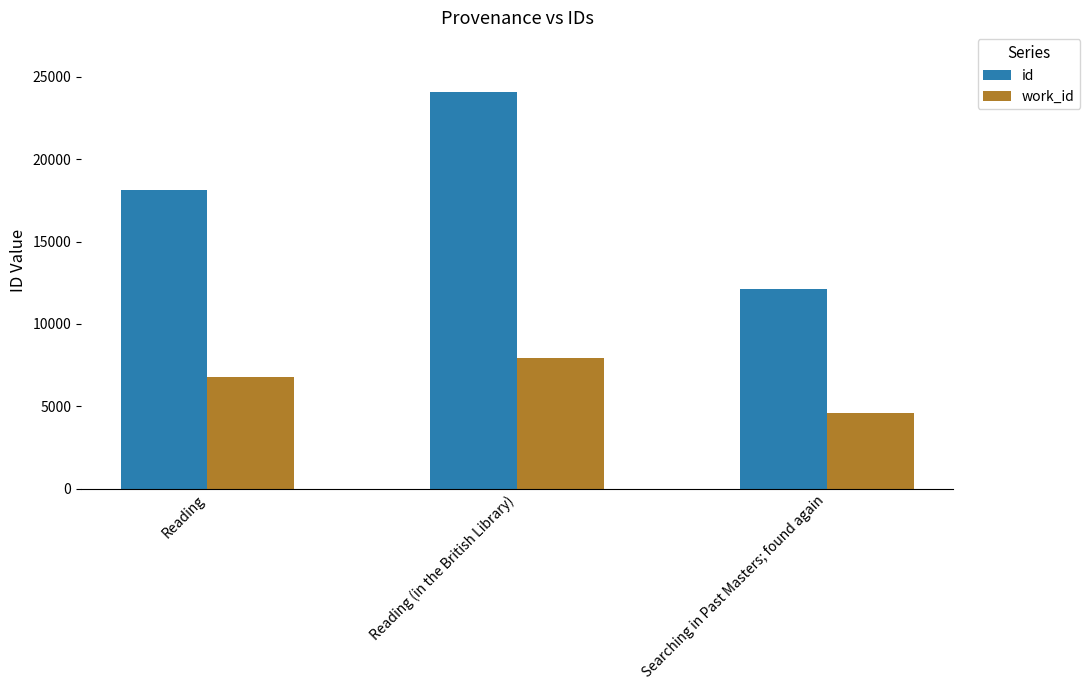

At how many categories does at least one series exceed 13322?

2